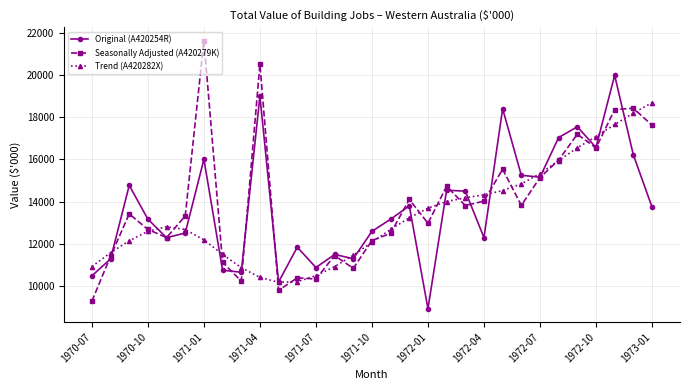

Is this an area chart (filled region under the line)?

No